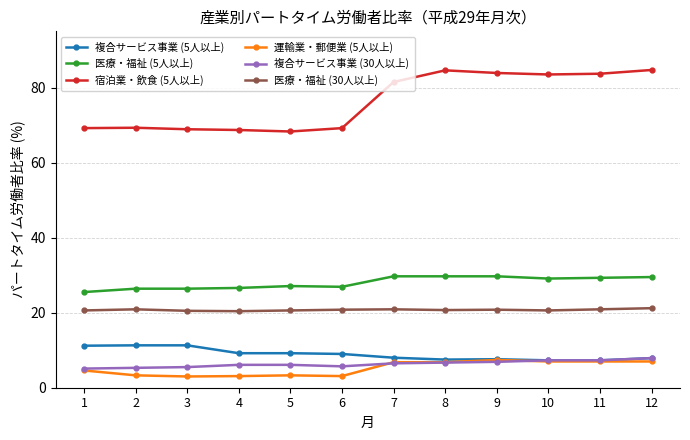

True or false: 医療・福祉 (5人以上) and 複合サービス事業 (30人以上) intersect in this chart.

False